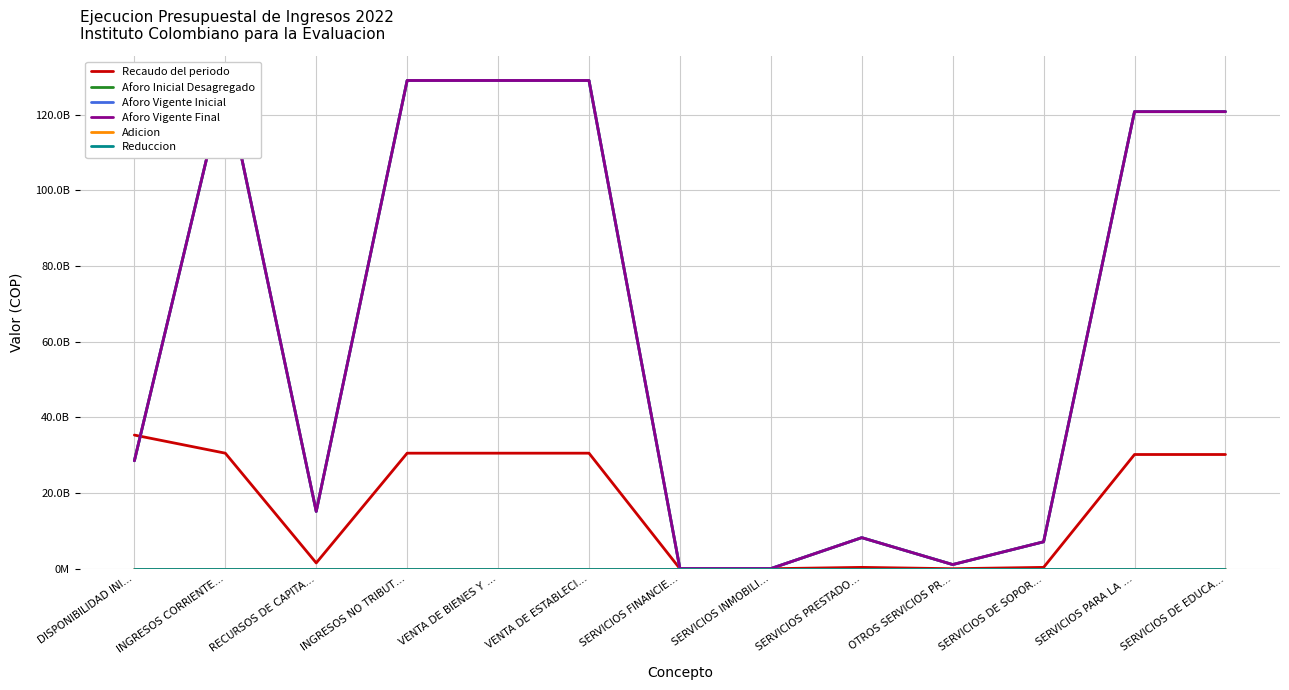

How many interior local peaks does the Aforo Inicial Desagregado series have?

2